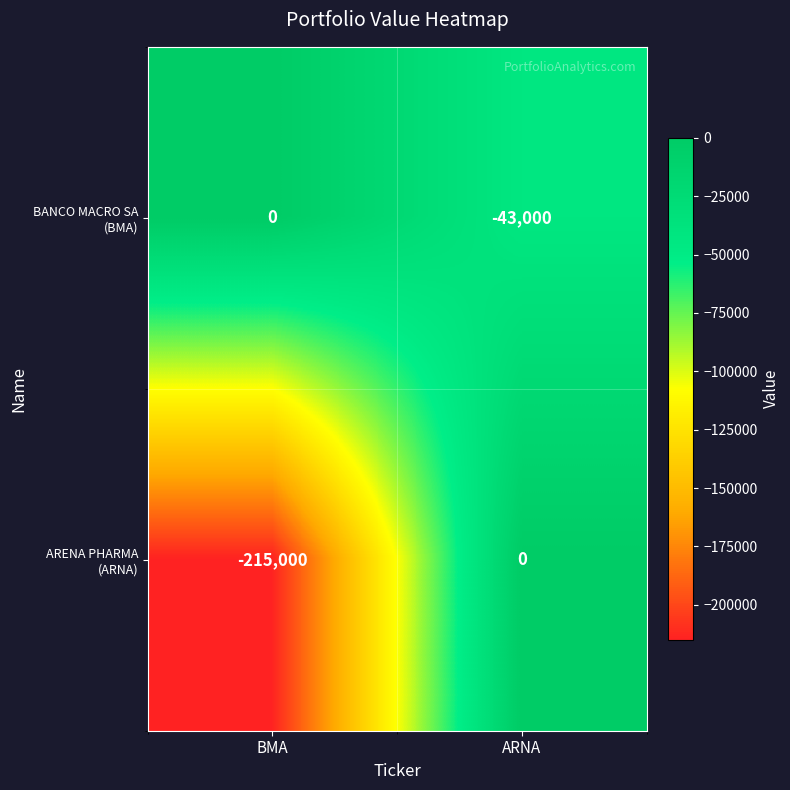

At which category is the sum across all series the highest?

ARNA